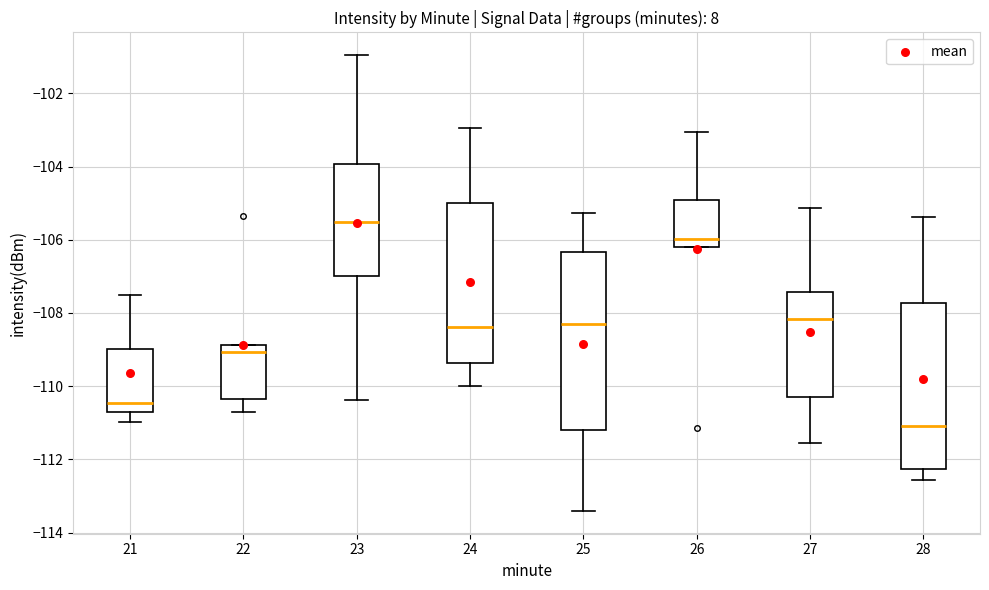

Reading left to right, read every box against the y-axis: the position of its median line, the range the box covers, and the ends of its whiskers. The values are not printed on the chart, so give them approximately, as read against the axis.

21: median -110.4, box -110.8 to -109.0, whiskers -111.0 to -107.4
22: median -109.0, box -110.4 to -108.8, whiskers -110.6 to -108.8
23: median -105.6, box -107.0 to -104.0, whiskers -110.4 to -101.0
24: median -108.4, box -109.4 to -105.0, whiskers -110.0 to -103.0
25: median -108.4, box -111.2 to -106.4, whiskers -113.4 to -105.2
26: median -106.0, box -106.2 to -105.0, whiskers -106.2 to -103.0
27: median -108.2, box -110.2 to -107.4, whiskers -111.6 to -105.2
28: median -111.0, box -112.2 to -107.8, whiskers -112.6 to -105.4